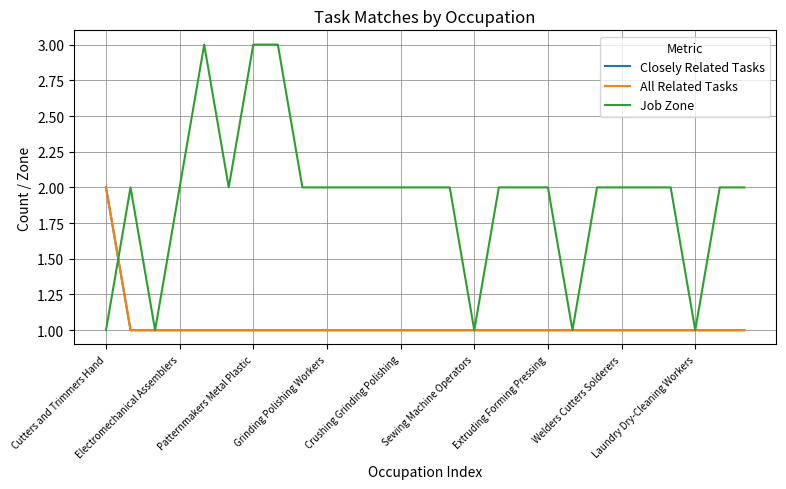

Reading left to right, list all the values displayed in this chart.

Closely Related Tasks: 2	1	1	1	1	1	1	1	1	1	1	1	1	1	1	1	1	1	1	1	1	1	1	1	1	1	1
All Related Tasks: 2	1	1	1	1	1	1	1	1	1	1	1	1	1	1	1	1	1	1	1	1	1	1	1	1	1	1
Job Zone: 1	2	1	2	3	2	3	3	2	2	2	2	2	2	2	1	2	2	2	1	2	2	2	2	1	2	2